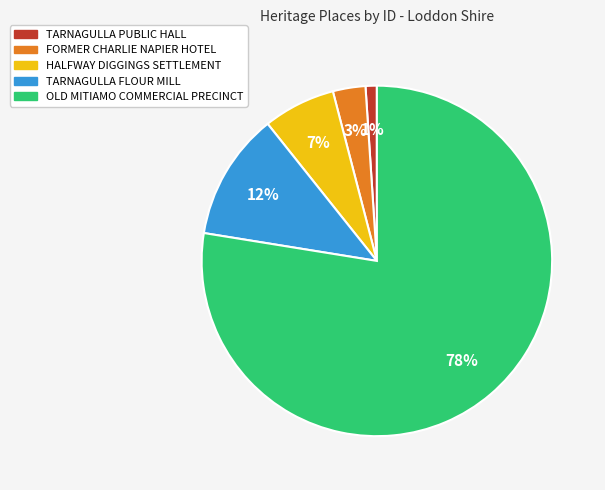

To the nearest percent, what portion does TARNAGULLA FLOUR MILL represent?

12%